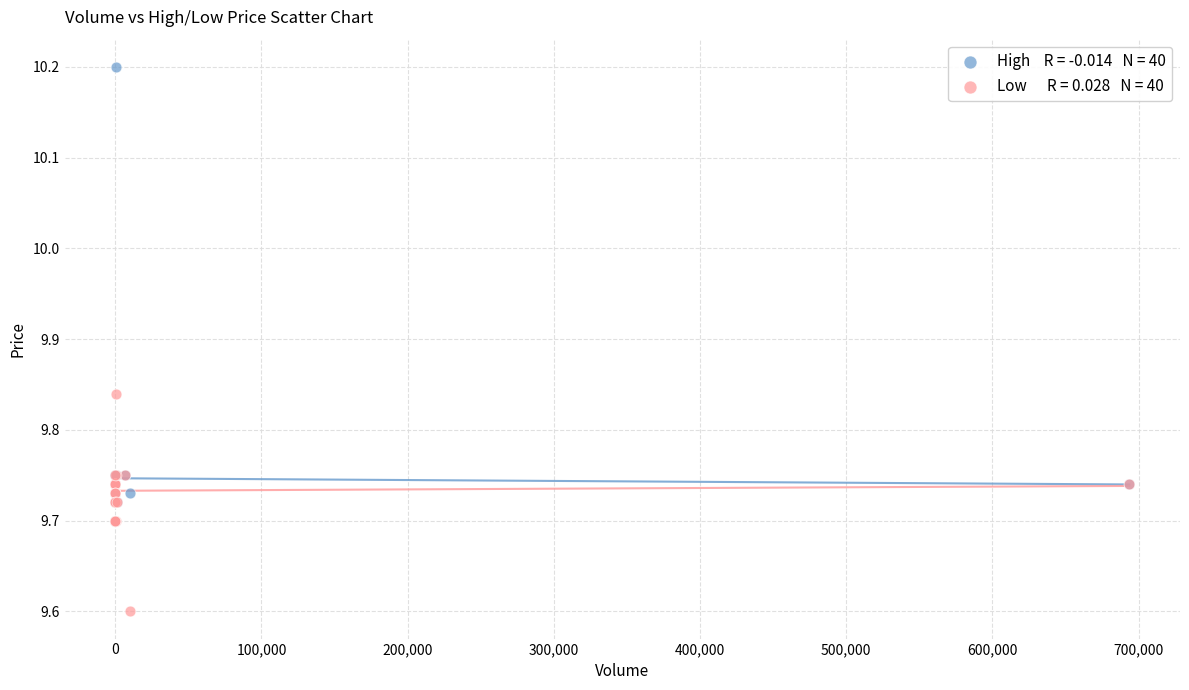

Across all series, what Y value is closest to 9?

9.6